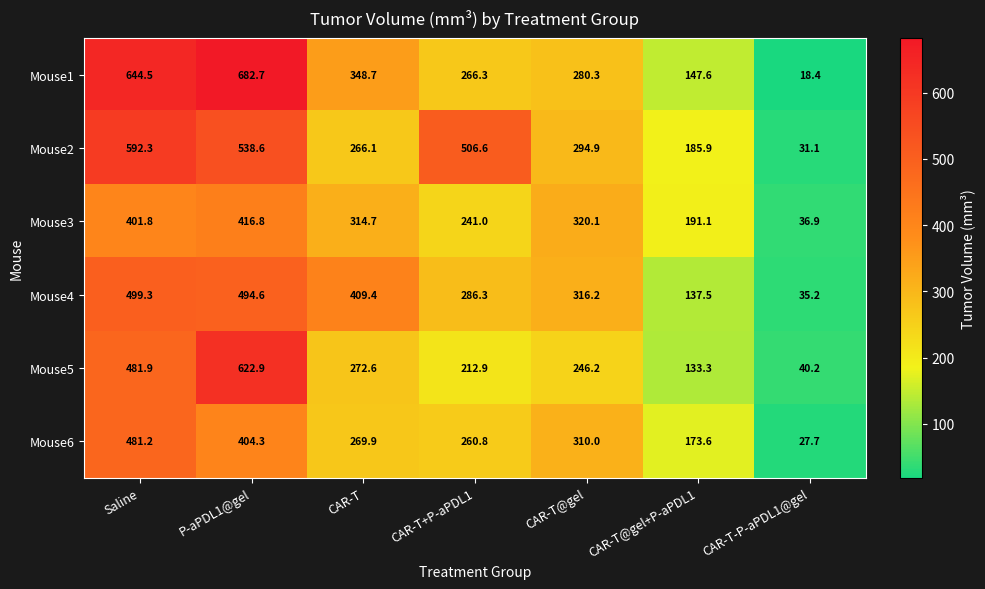

Which series changed the most between P-aPDL1@gel and CAR-T-P-aPDL1@gel?

Mouse1